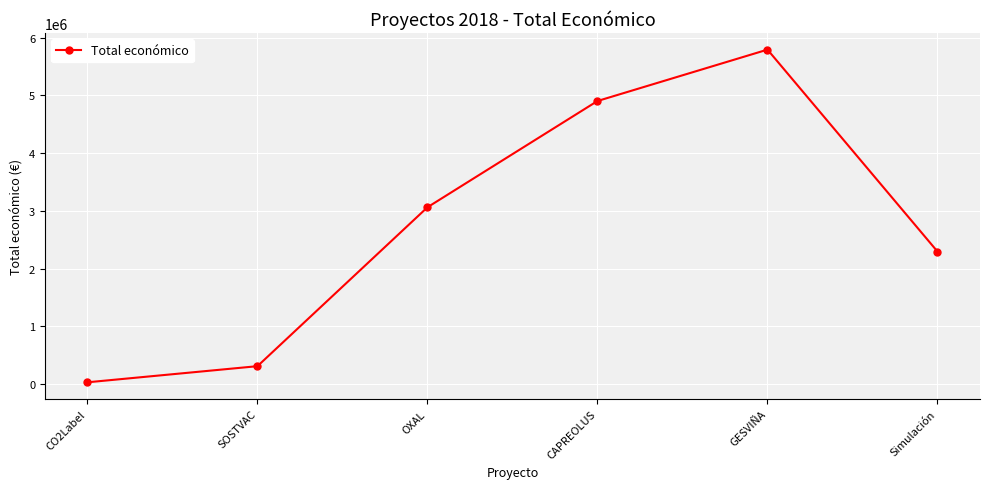

Rank the categories by value from highest to lowest.

GESVIÑA, CAPREOLUS, OXAL, Simulación, SOSTVAC, CO2Label